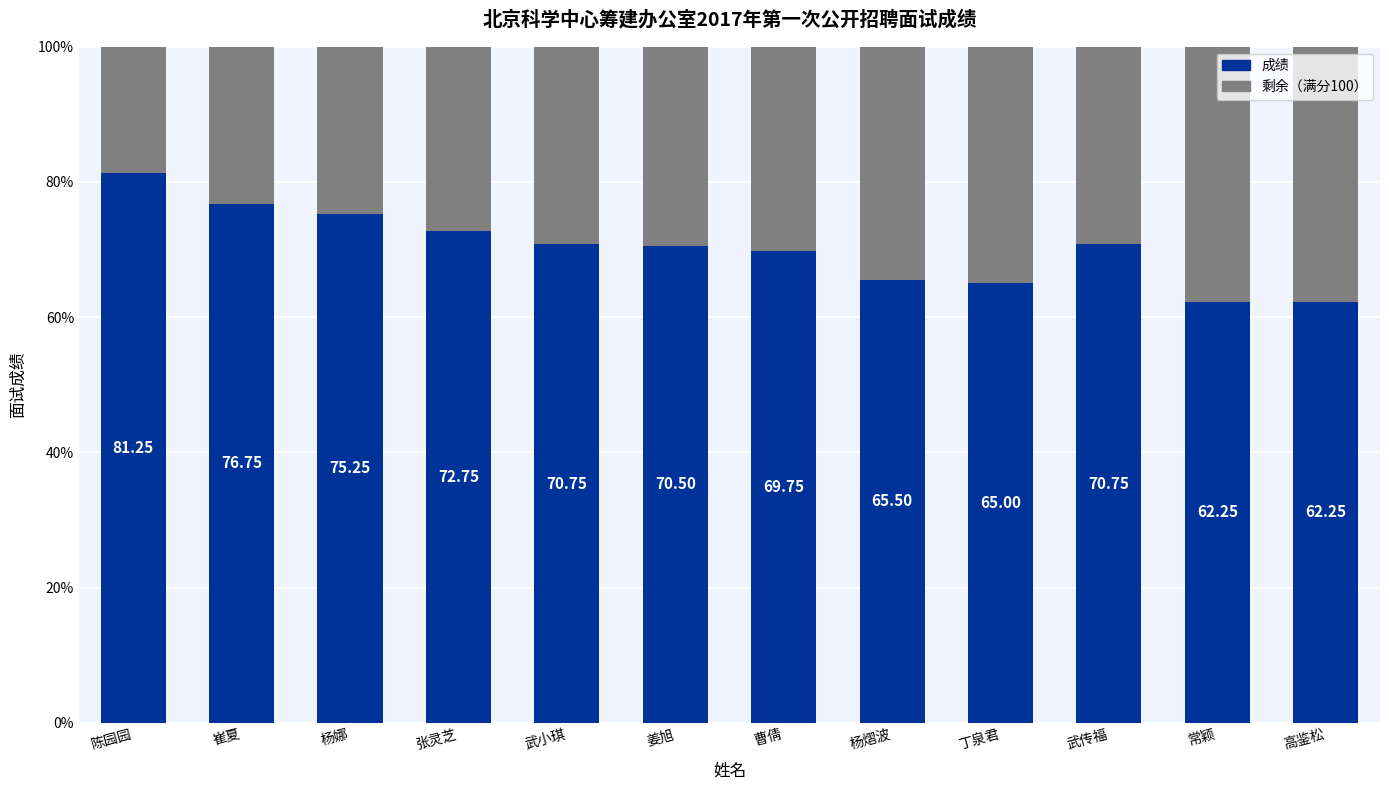

What is the total value across all series at 杨熠波?

100.0